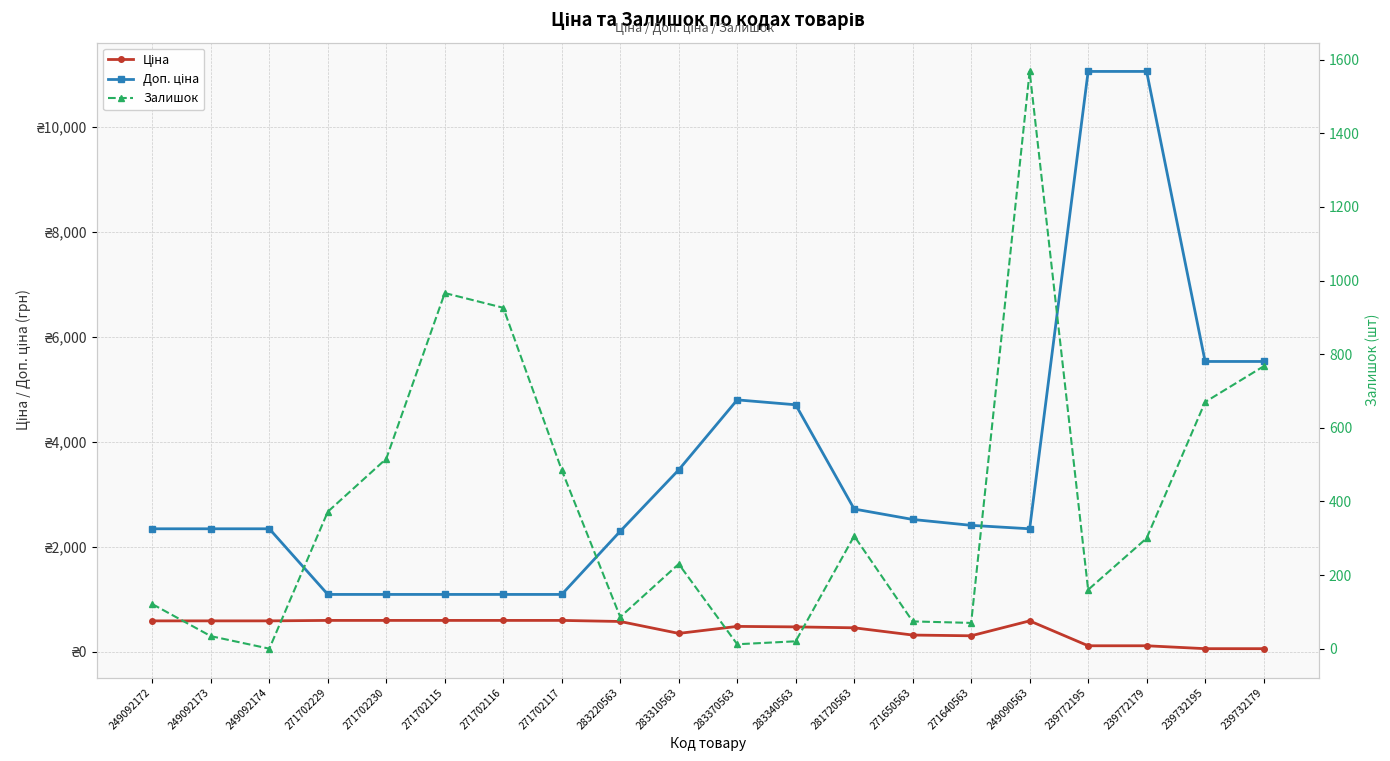

True or false: Доп. ціна has more than 0 points higher than both neighbors.

True